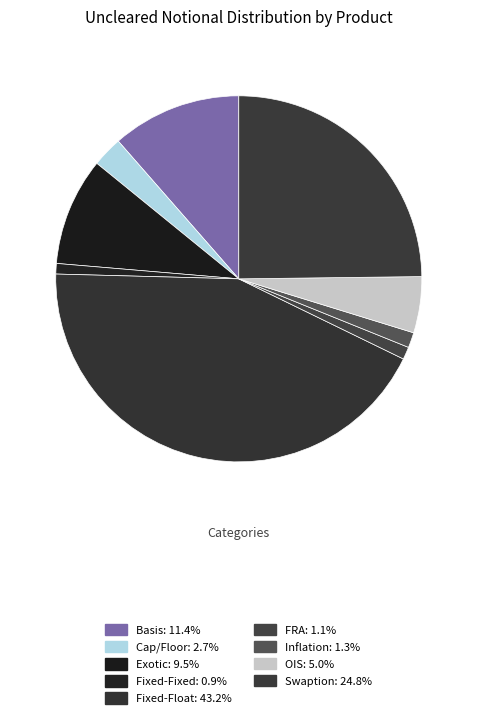

What percentage is the OIS slice, to the nearest percent?

5%